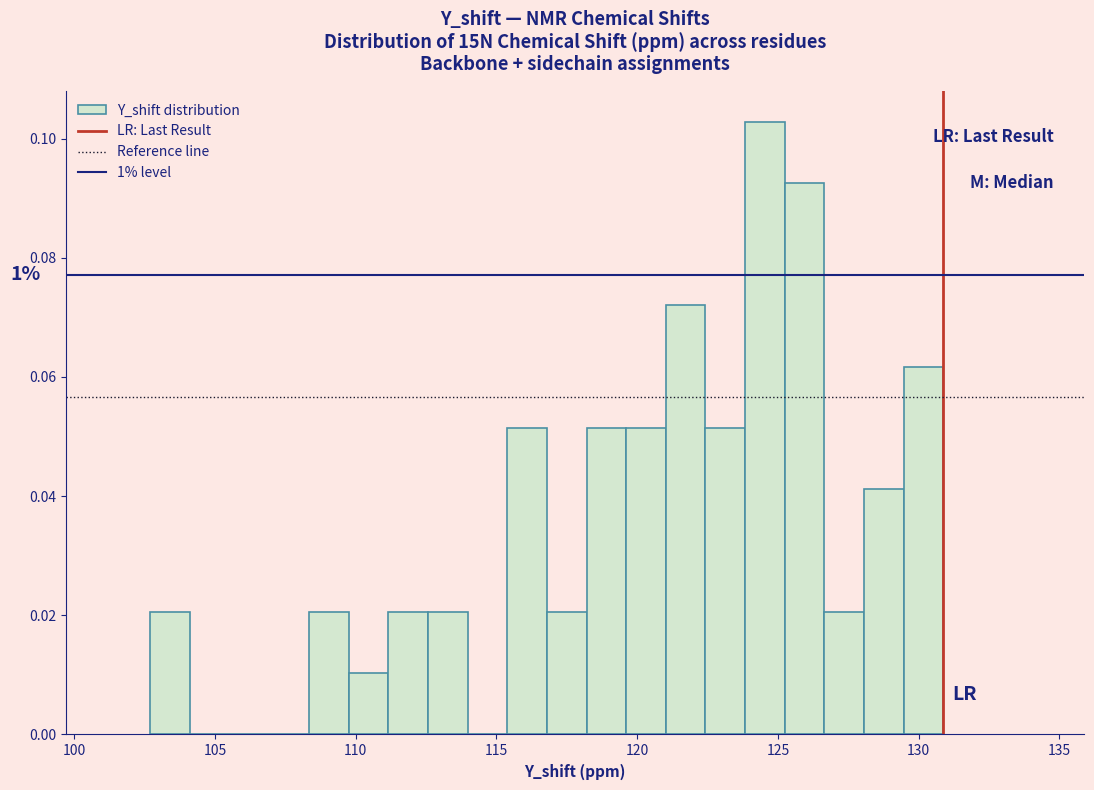

Read against the x-axis, roughly where is the centre of the tallest bar?

124.5